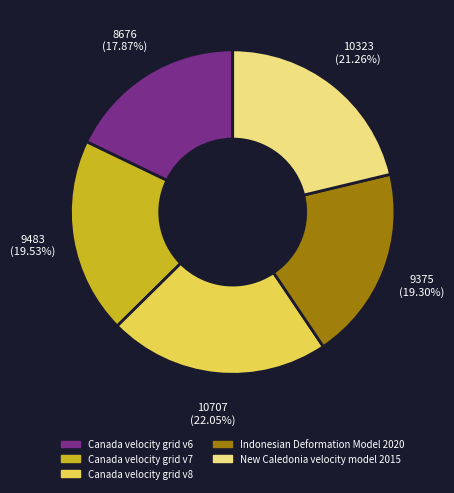

Is Canada velocity grid v6 the majority of the pie?

No